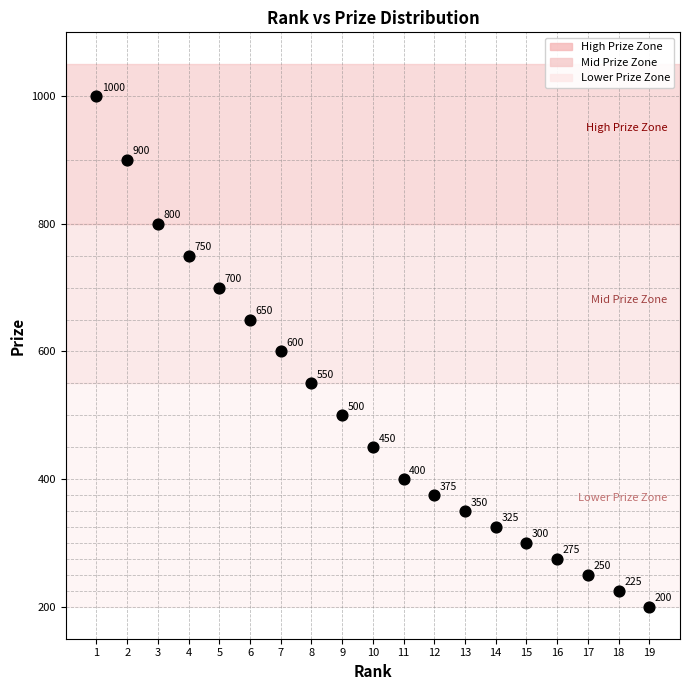

What is the range of Y values (max minus min)?

800